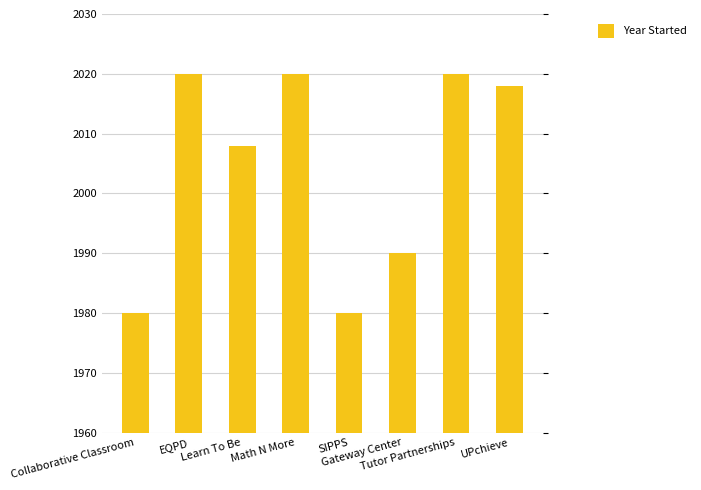

The chart shows a value of 2020 at EQPD. True or false?

True